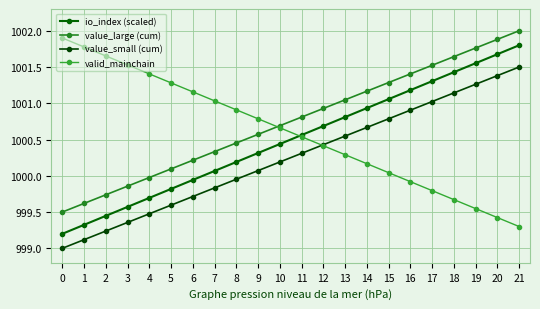

Between 1 and 17, which is larger?

17